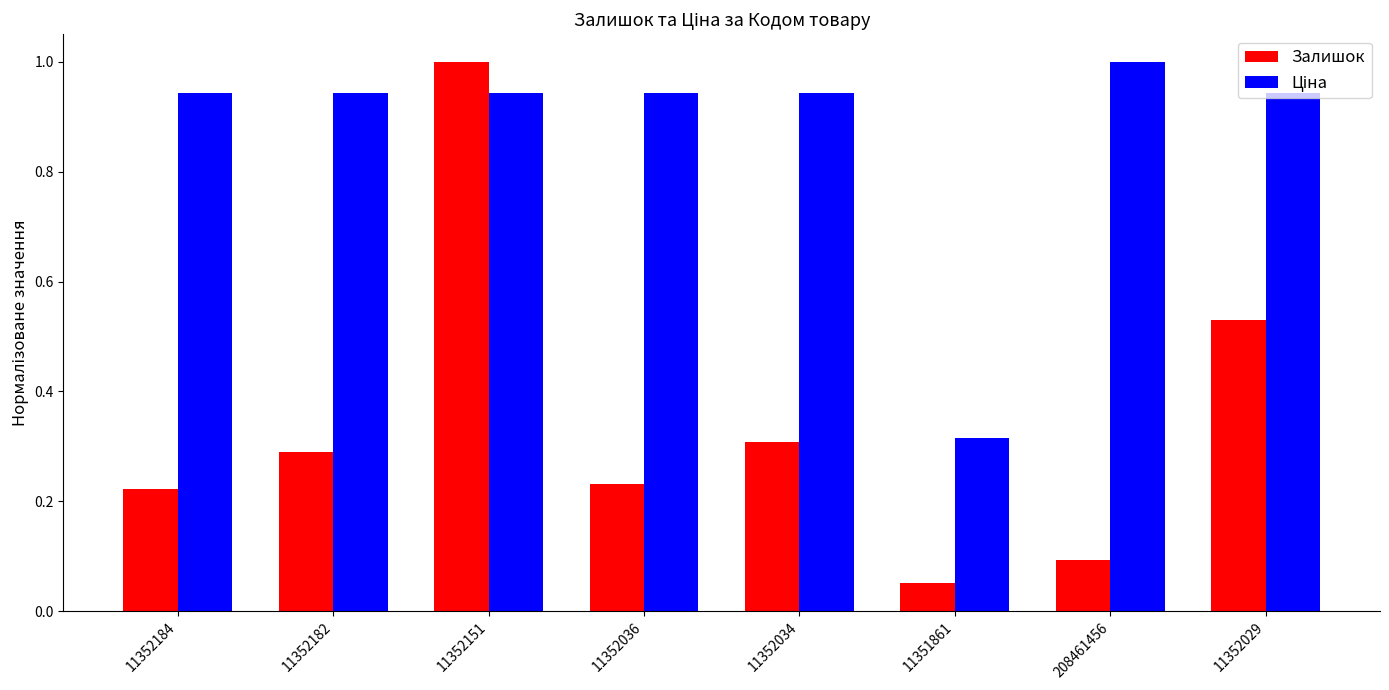

What position from the left is 11352034?

5